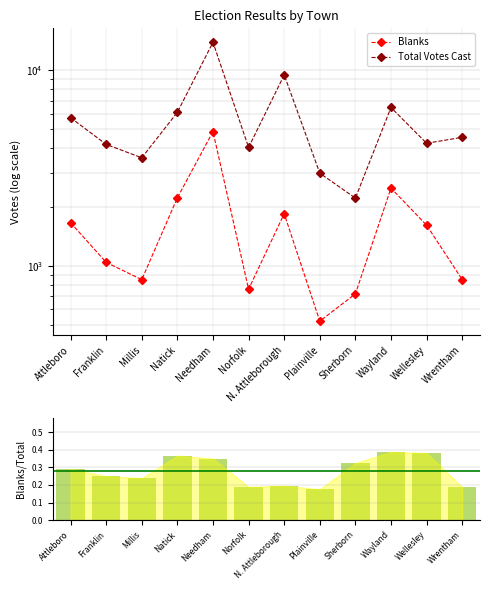

True or false: Total Votes Cast has a value of 6449 at Wayland.

True